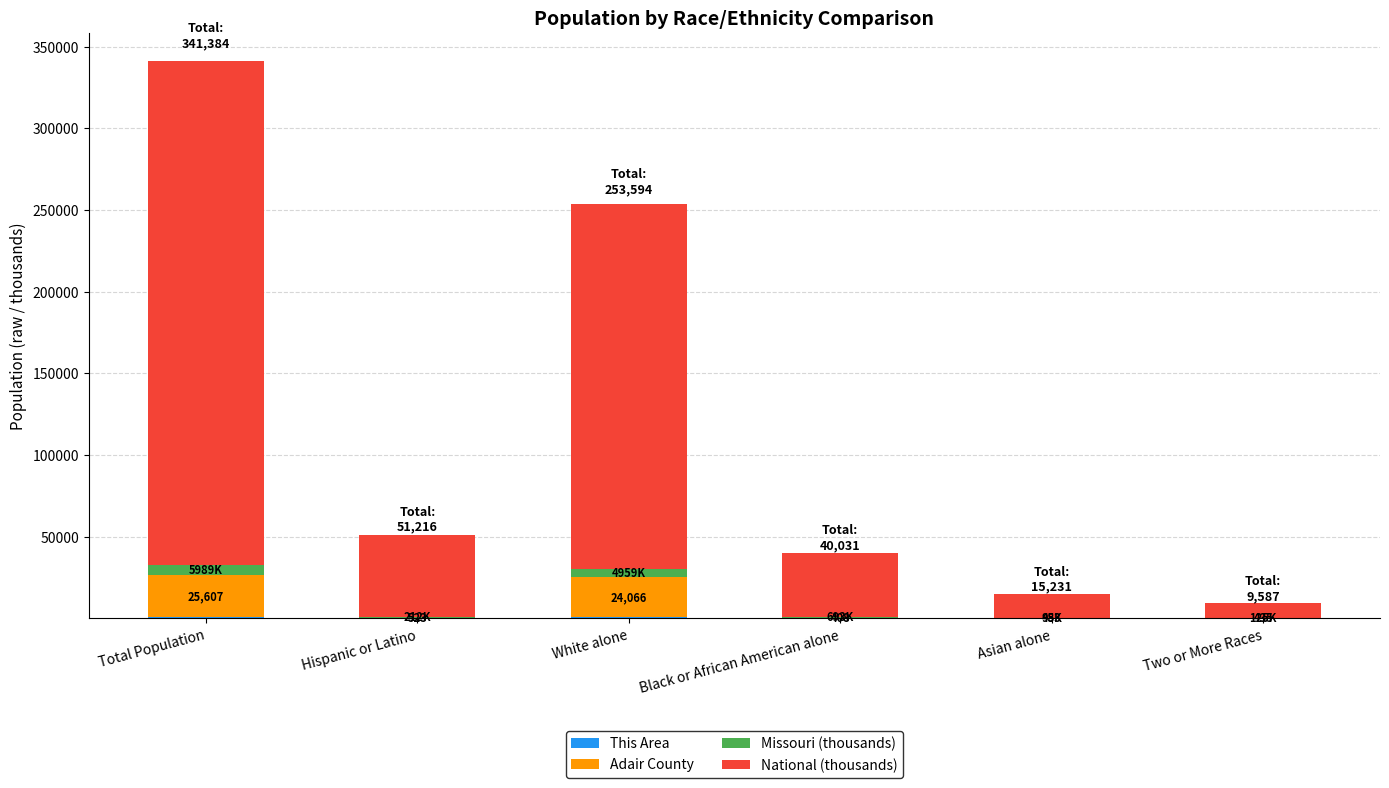

What is the total value across all series at White alone?

253594.0